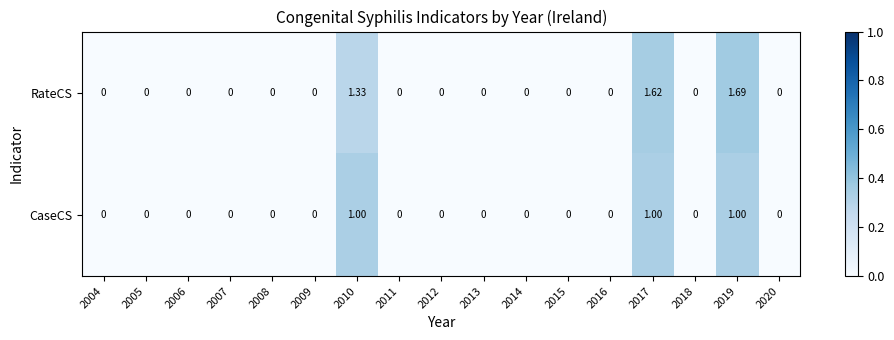

Rank the series by their maximum value, from lowest to highest.

CaseCS, RateCS